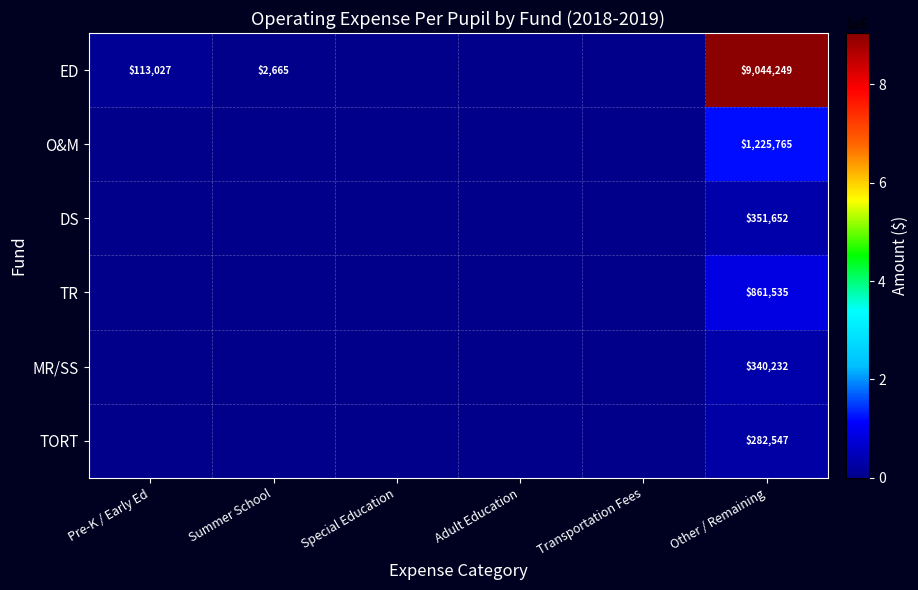

Which series changed the most between Special Education and Other / Remaining?

ED